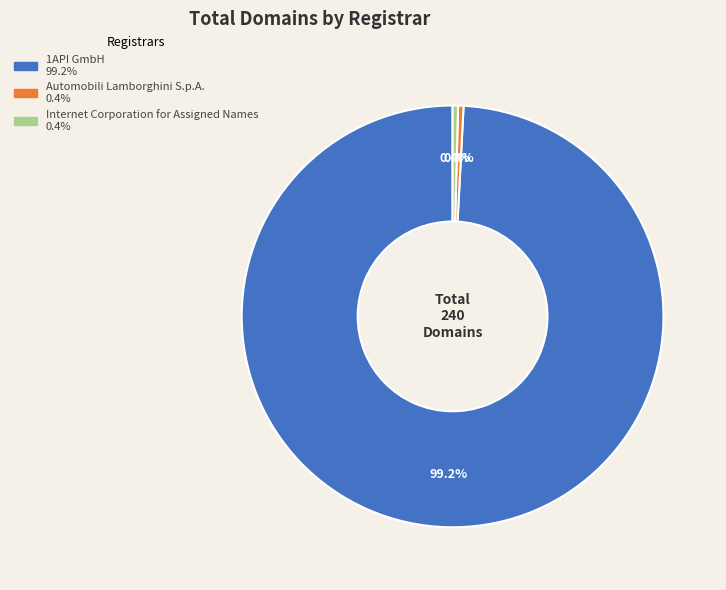

Is the sum of 1API GmbH and Internet Corporation for Assigned Names greater than half?

Yes